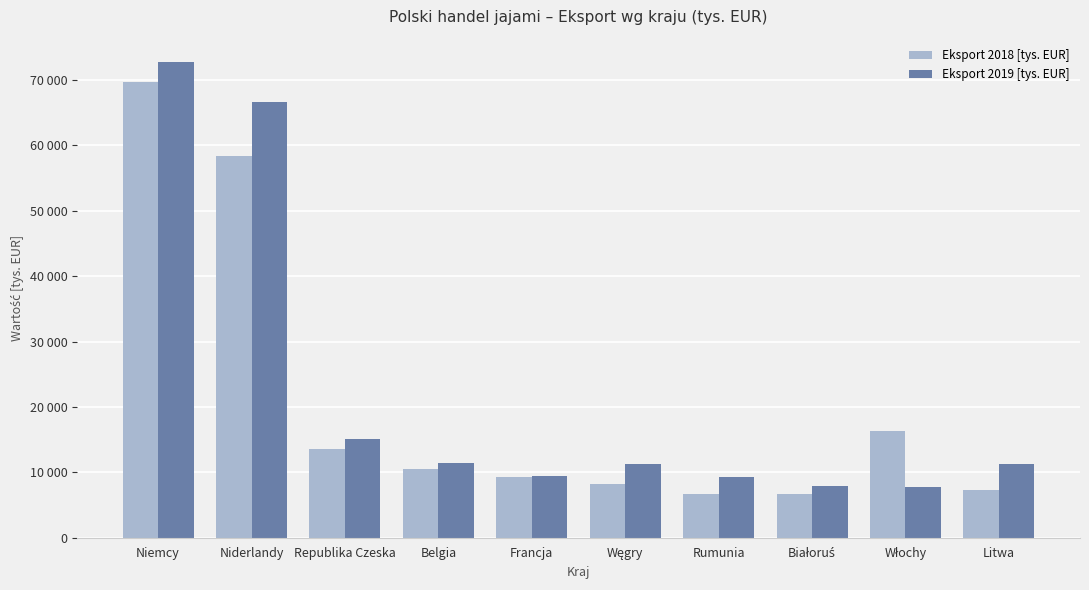

What are all the series names shown in the legend?

Eksport 2018 [tys. EUR], Eksport 2019 [tys. EUR]